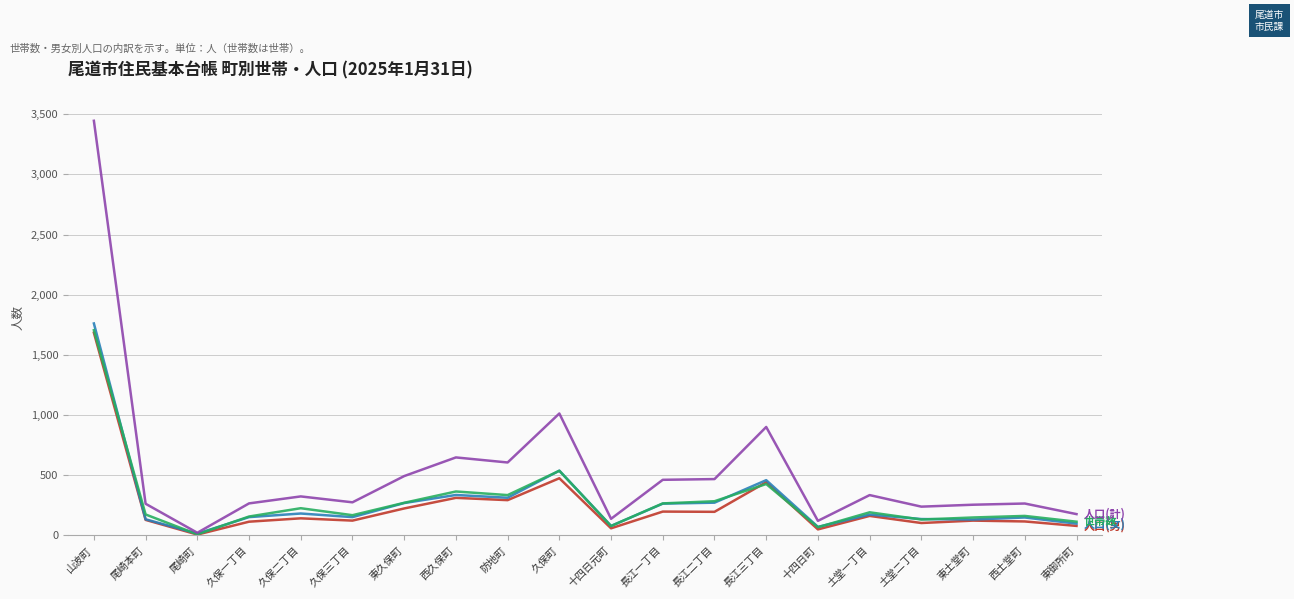

How many distinct data groups are displayed?

4